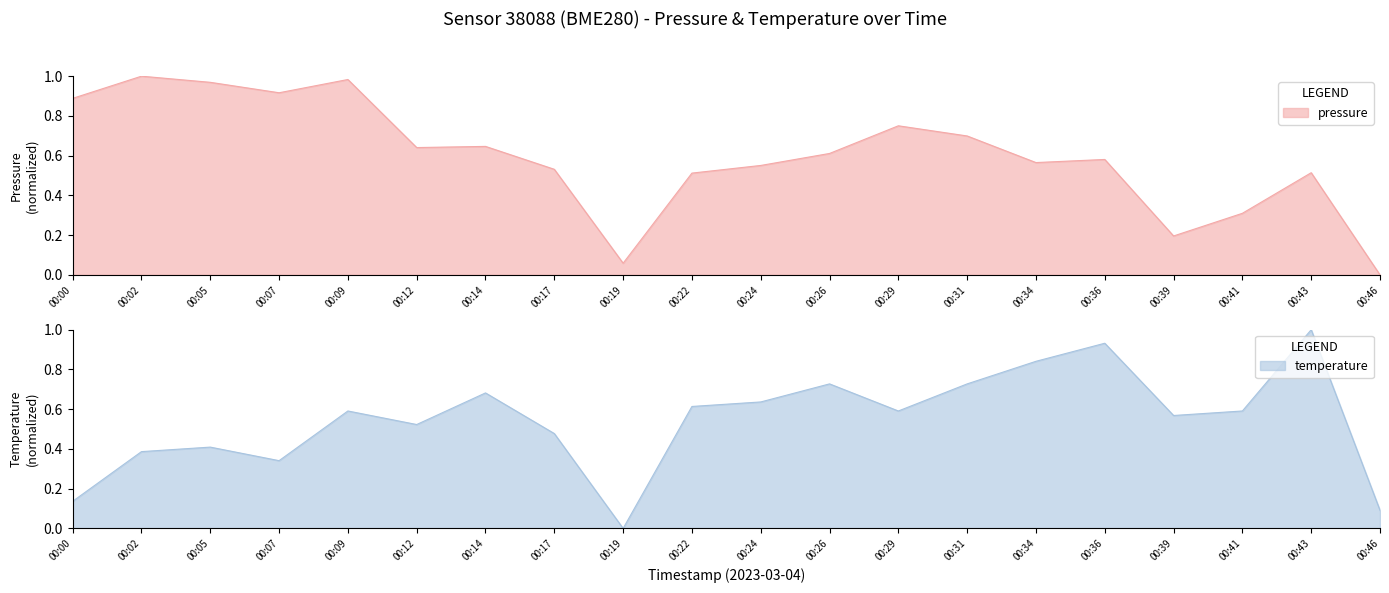

Reading left to right, transcribe all the data shown in this chart.

pressure: 0.9	1.0	1.0	0.9	1.0	0.6	0.6	0.5	0.1	0.5	0.6	0.6	0.8	0.7	0.6	0.6	0.2	0.3	0.5	0.0
temperature: 0.1	0.4	0.4	0.3	0.6	0.5	0.7	0.5	0.0	0.6	0.6	0.7	0.6	0.7	0.8	0.9	0.6	0.6	1.0	0.1